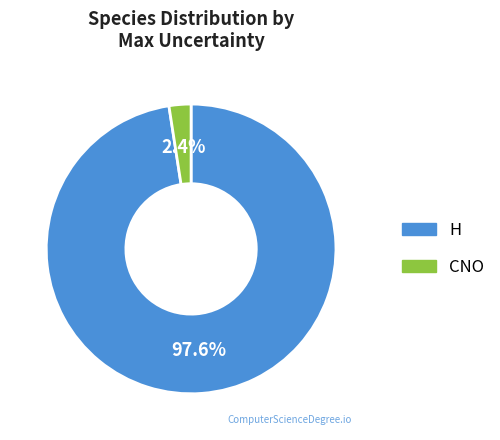

To the nearest percent, what is the difference between the CNO and H slice percentages?

95%